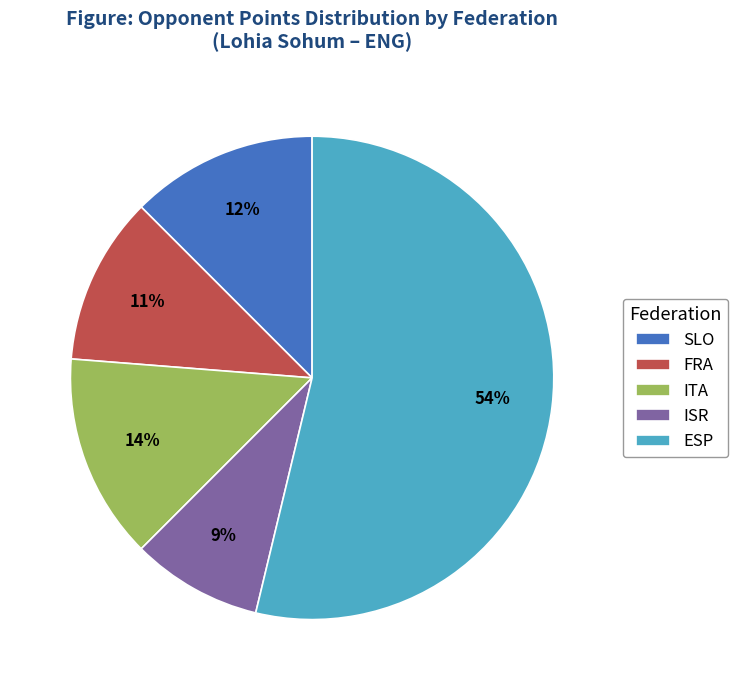

To the nearest percent, what is the difference between the largest and smallest slice percentages?

45%